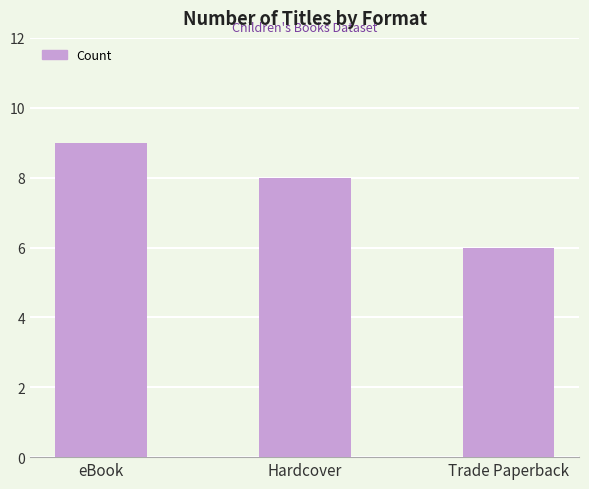

Reading left to right, what are all the values shown in this chart?

eBook=9	Hardcover=8	Trade Paperback=6